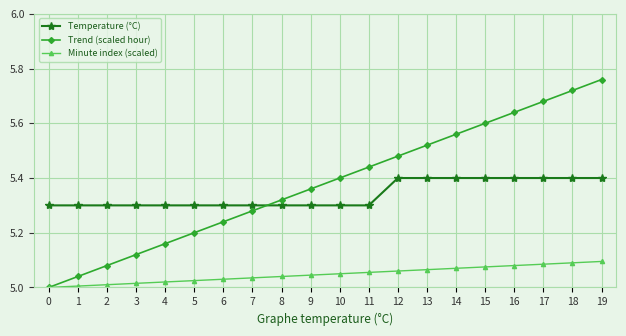

Is it true that Temperature (°C) equals 3.7 at 4?

False